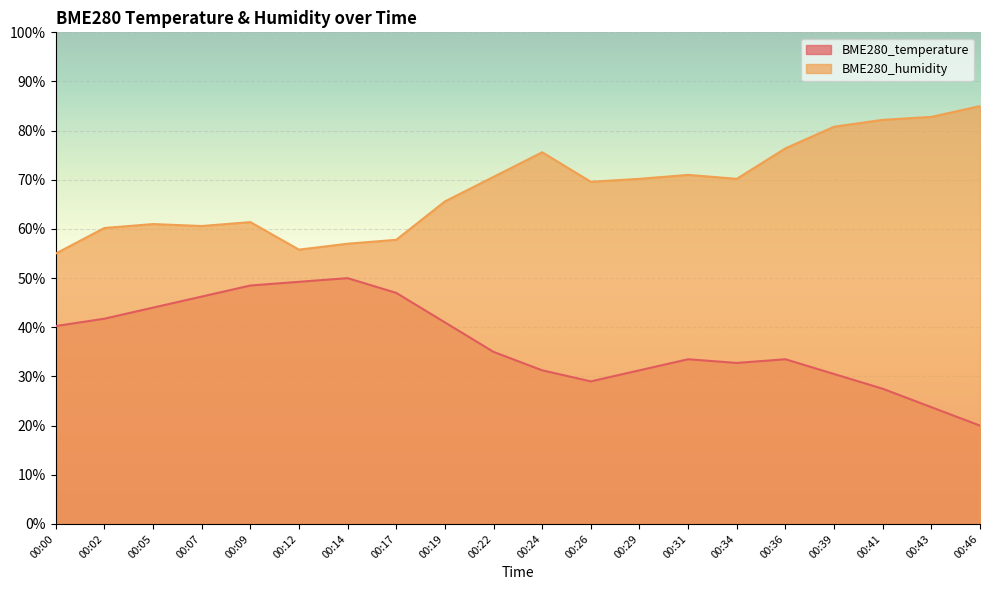

Where is the first local minimum for BME280_humidity?

00:07